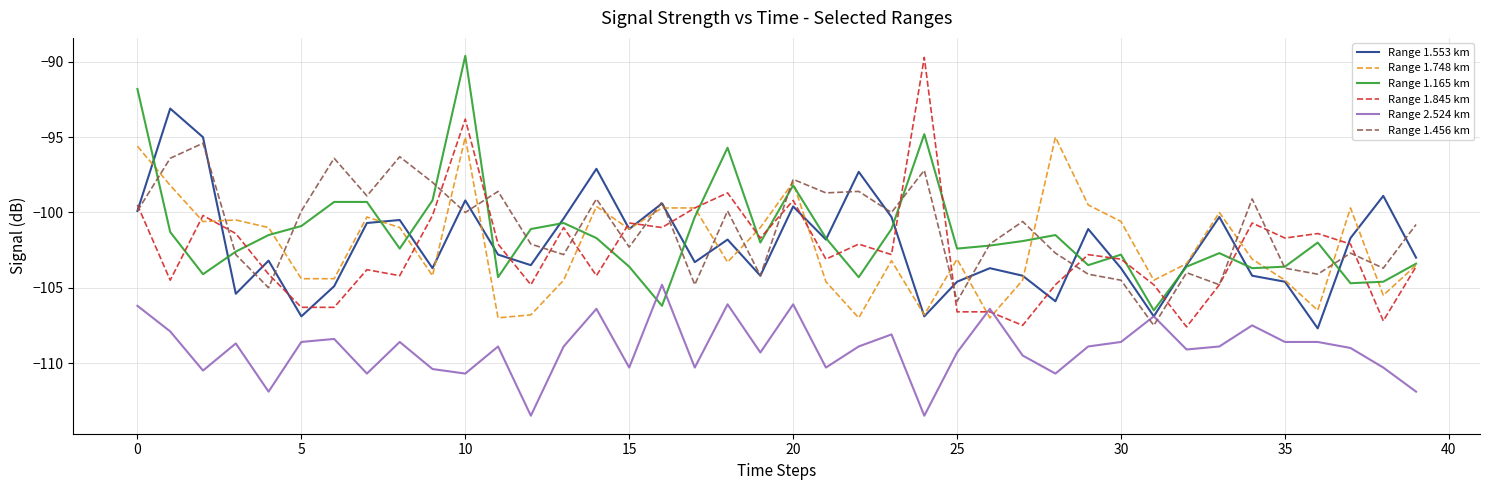

What is the maximum value for Range 1.748 km?

-95.0